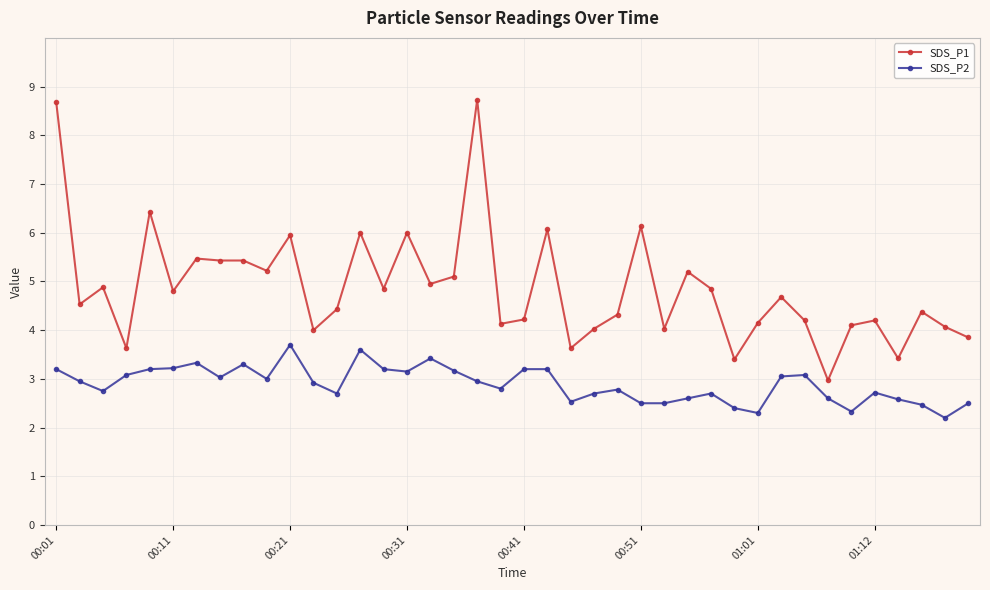

What is the difference between the maximum and minimum values in the SDS_P2 series?

1.5